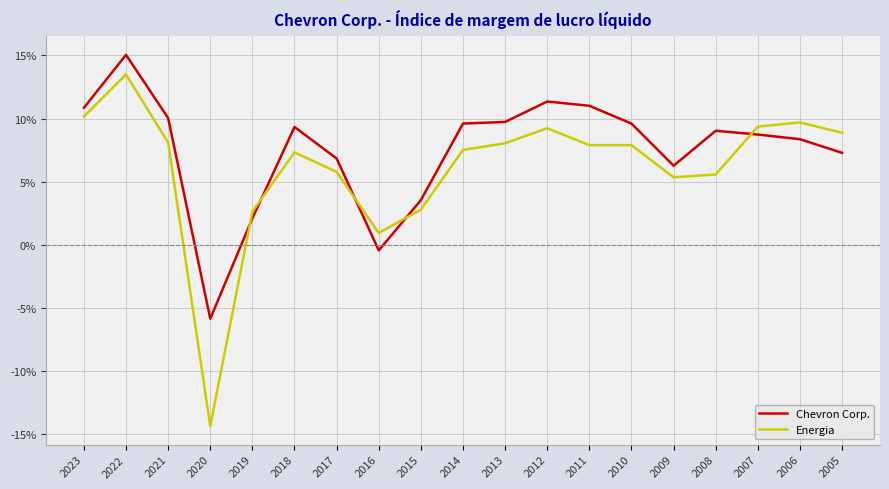

What are all the series names shown in the legend?

Chevron Corp., Energia